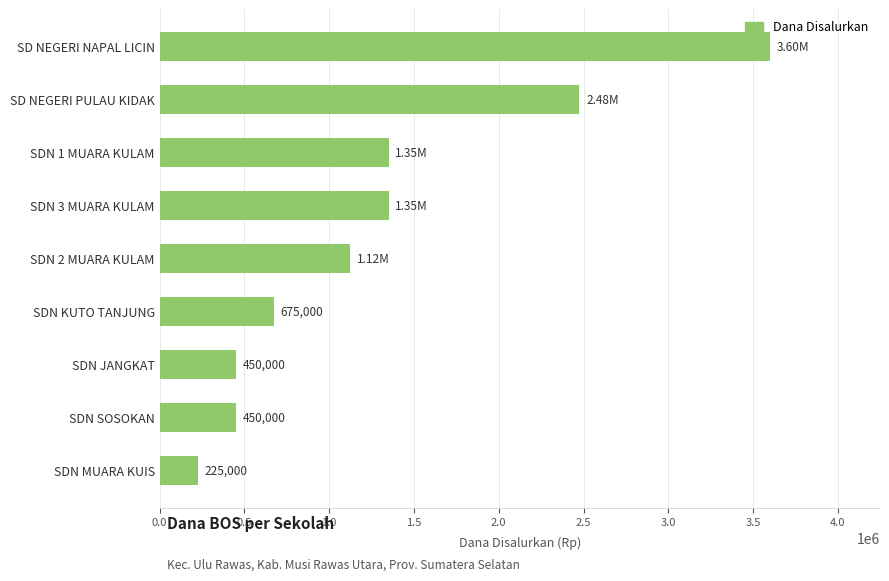

Which label corresponds to the largest value in the chart?

SD NEGERI NAPAL LICIN